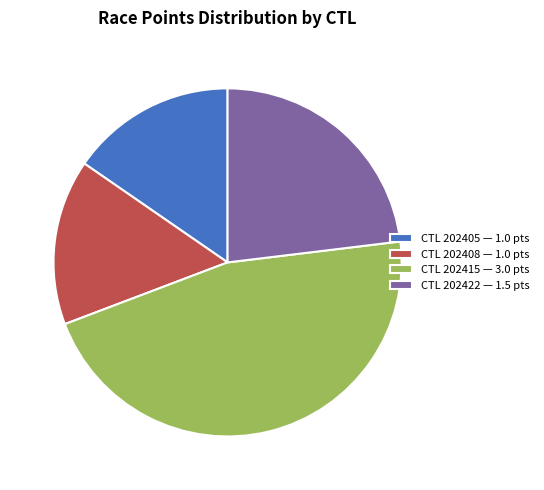

Approximately how many times larger is the value at CTL 202408 — 1.0 pts compared to CTL 202415 — 3.0 pts?

0.3